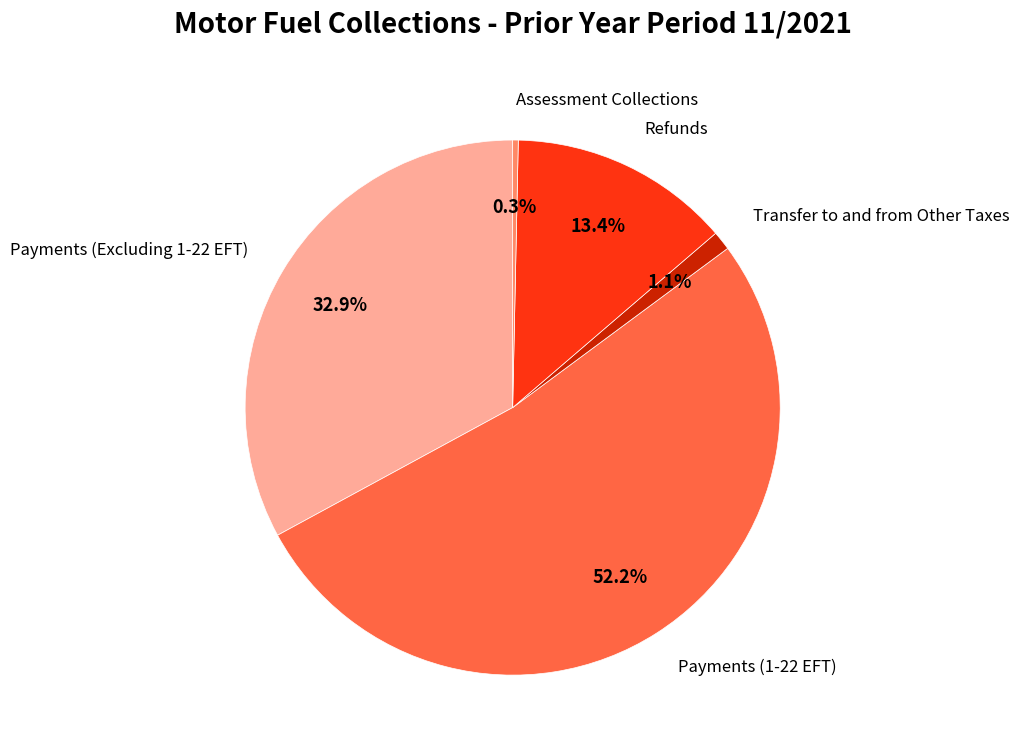

Rank the categories by value from highest to lowest.

Payments (1-22 EFT), Payments (Excluding 1-22 EFT), Refunds, Transfer to and from Other Taxes, Assessment Collections